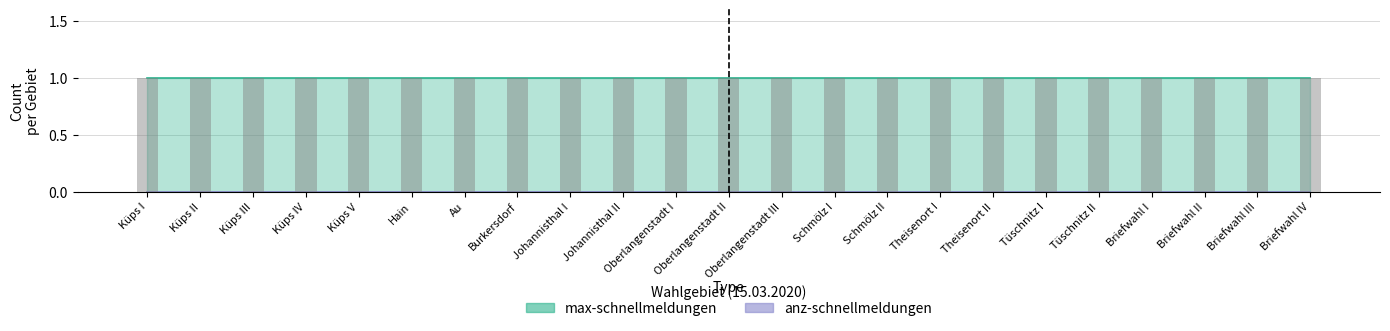

Which series has the widest spread of values?

max-schnellmeldungen